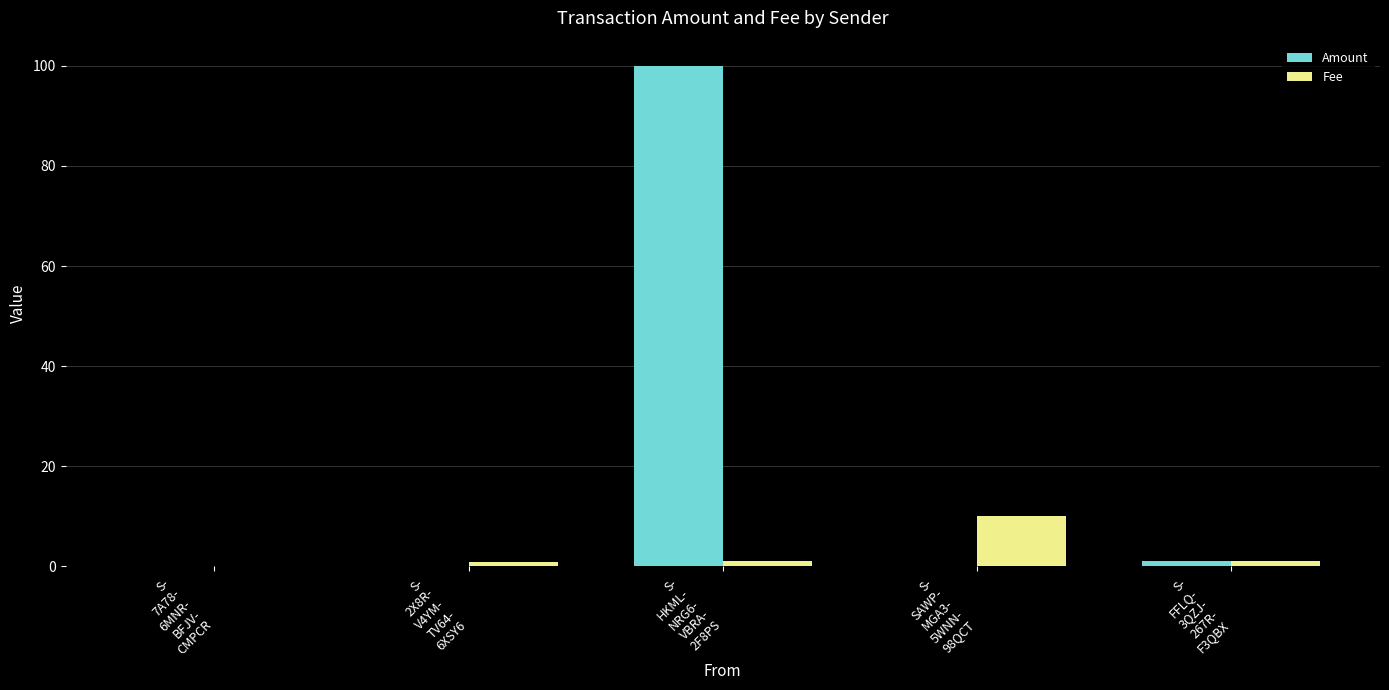

What is the maximum value shown in the chart?

100.0